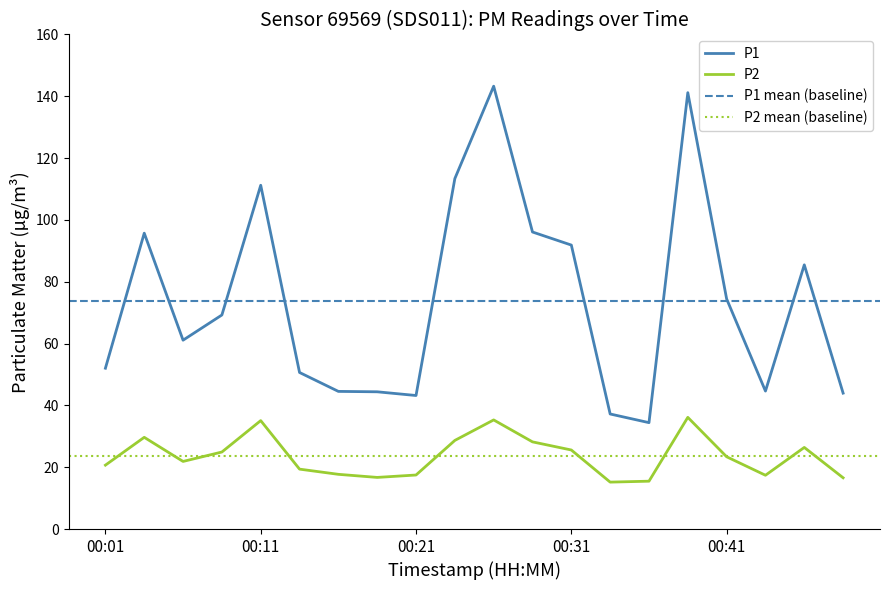

How many data points in P2 are less than 23?

10